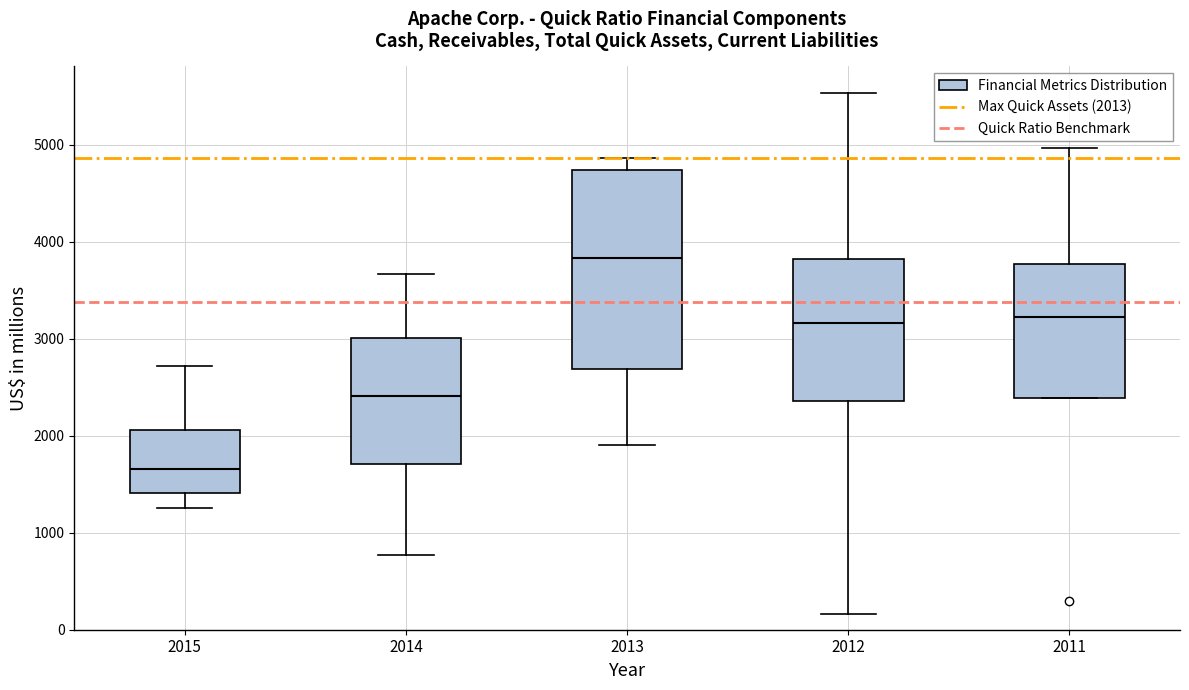

Which box is the tallest, from its lower edge to its upper edge?

2013